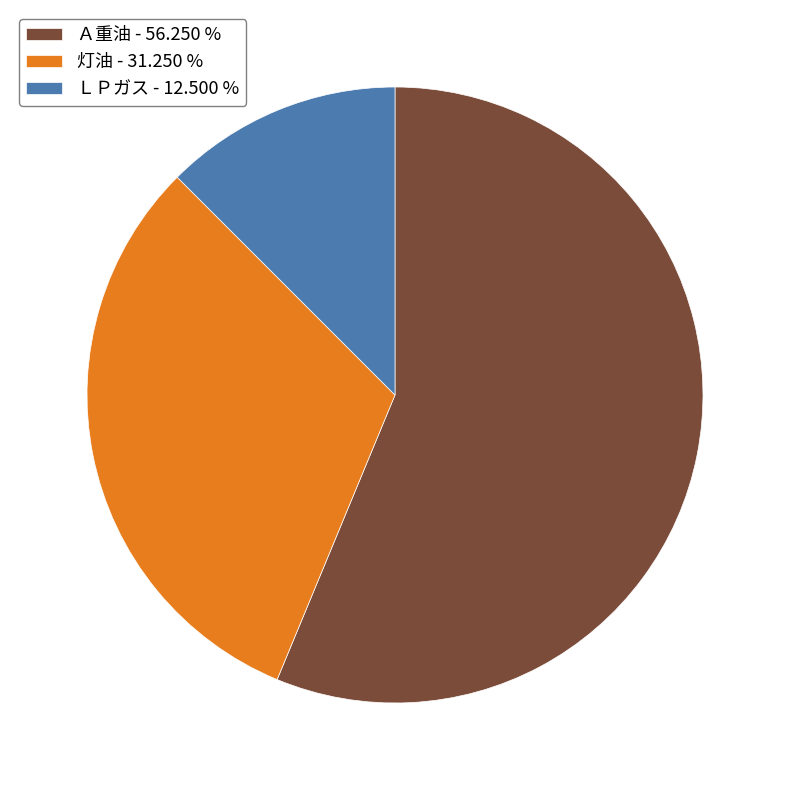

Is there any slice that represents more than half of the pie?

Yes